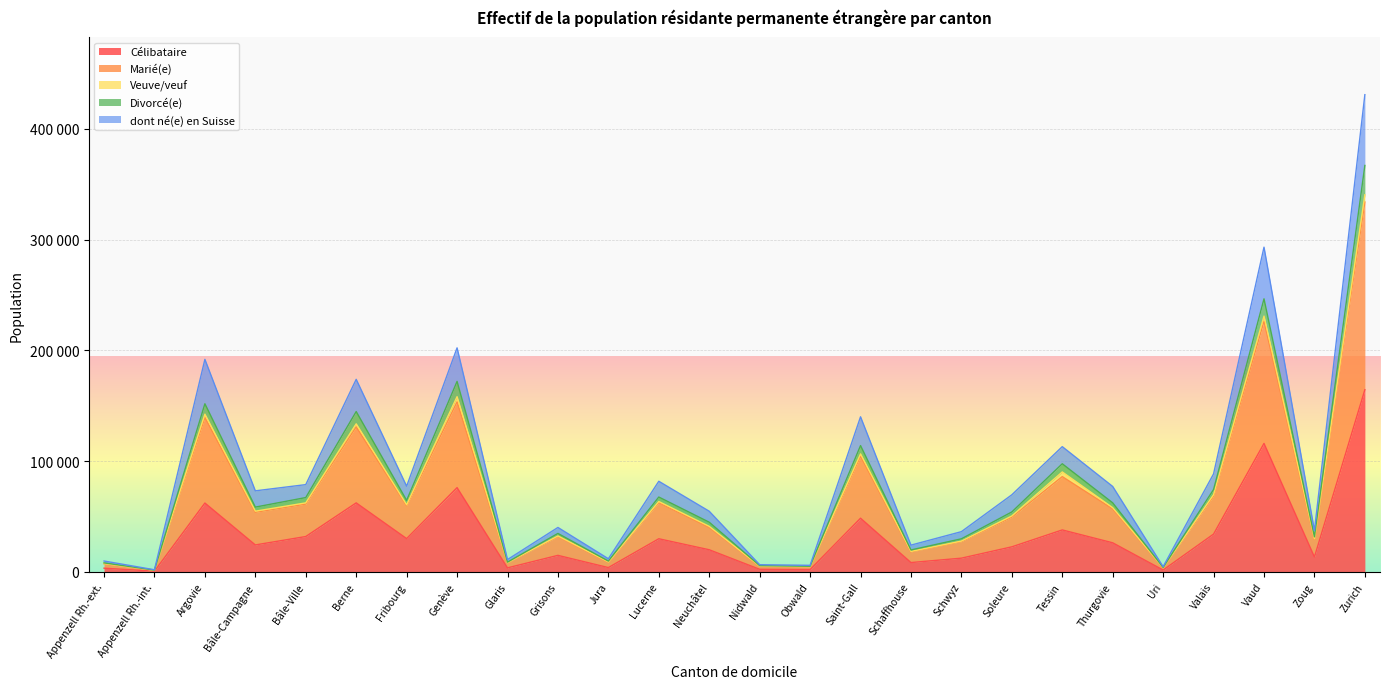

What is the lowest value of the Marié(e) series?

1924